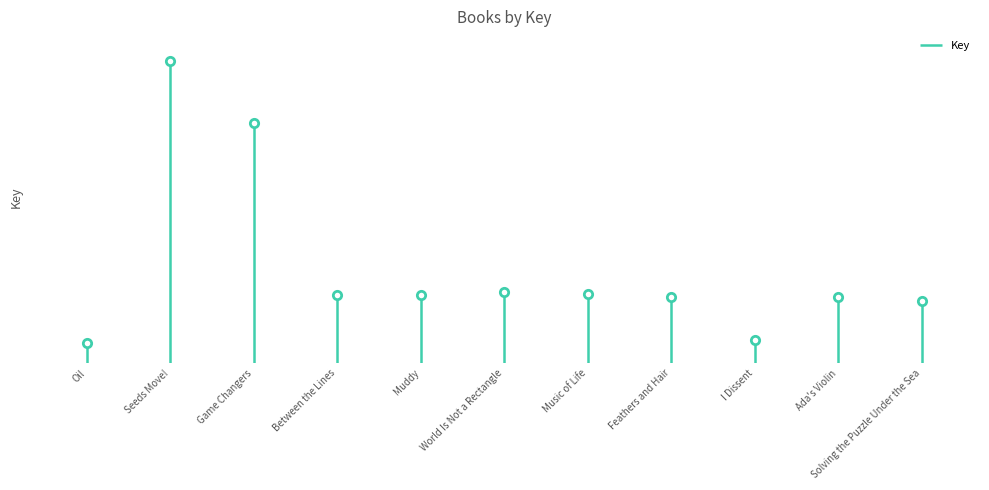

What is the sum of all values?

7499080322